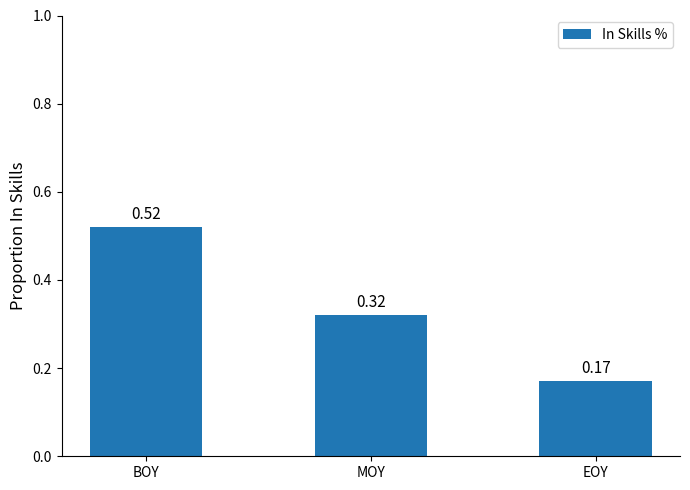

What is the sum of the values at BOY and EOY?

0.7